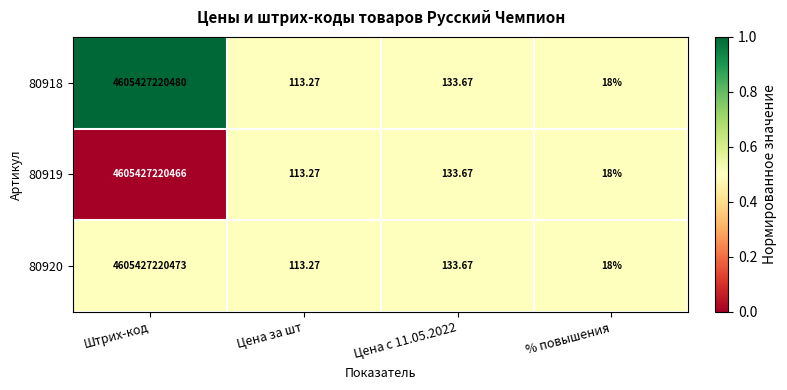

Which series has the widest spread of values?

80918